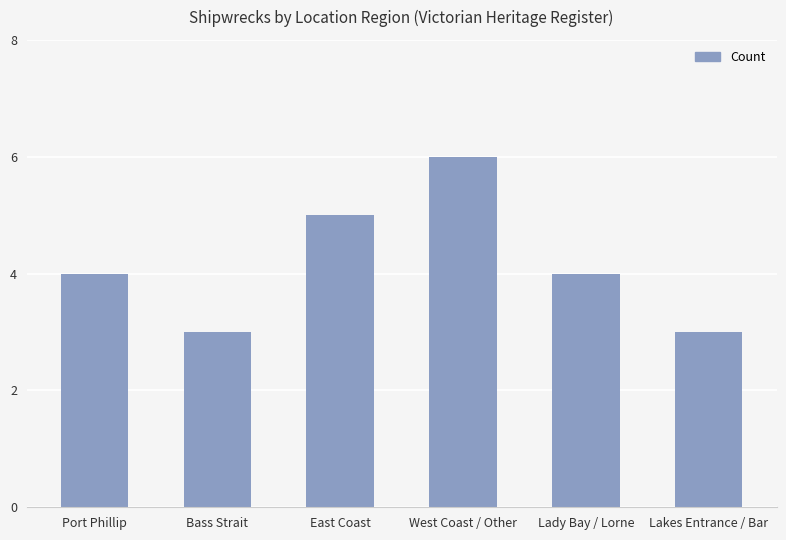

The chart shows a value of 5 at East Coast. True or false?

True